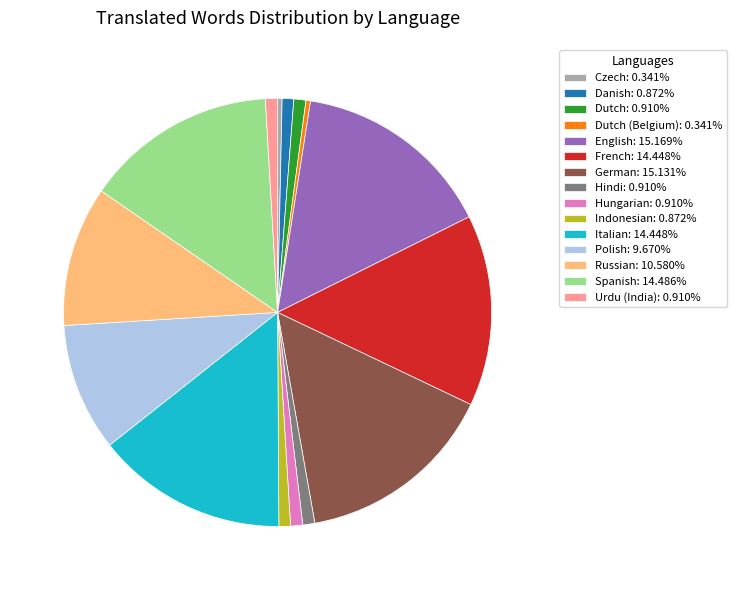

How many segments does this pie chart have?

15